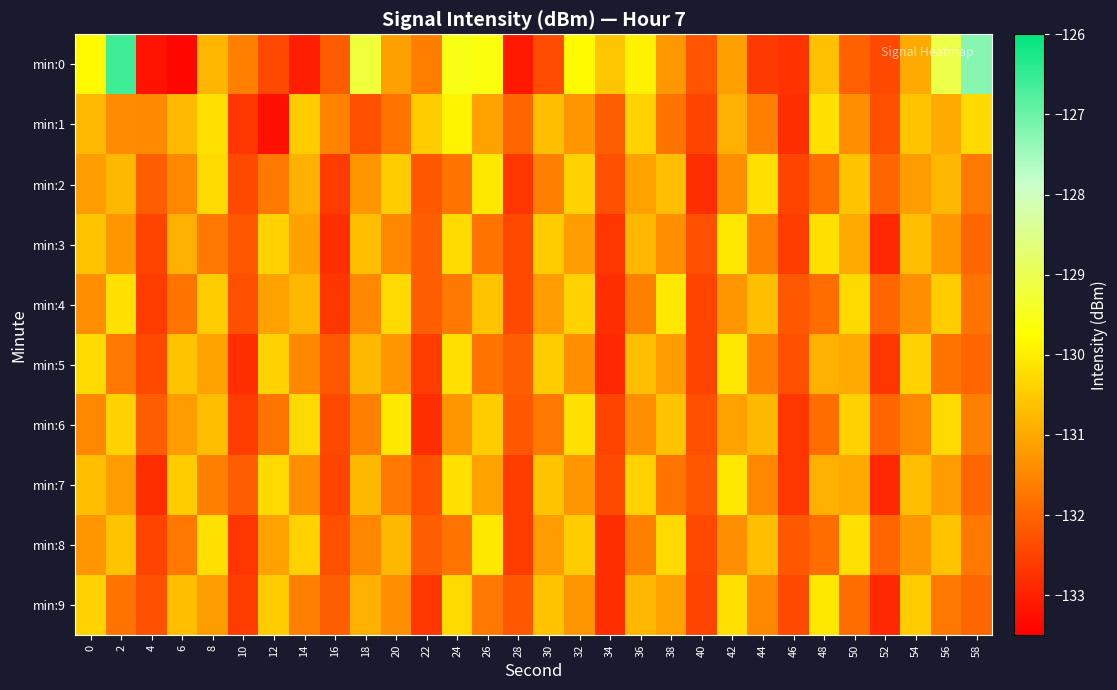

At which category is the sum across all series the highest?

2